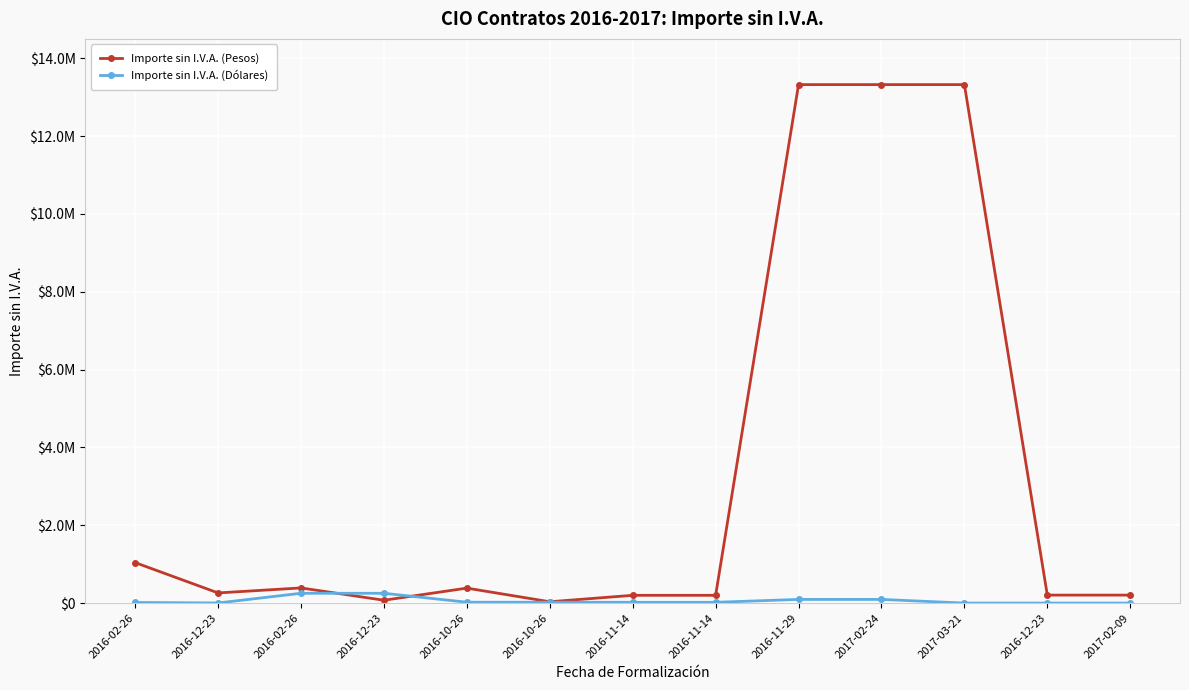

What are all the series names shown in the legend?

Importe sin I.V.A. (Pesos), Importe sin I.V.A. (Dólares)